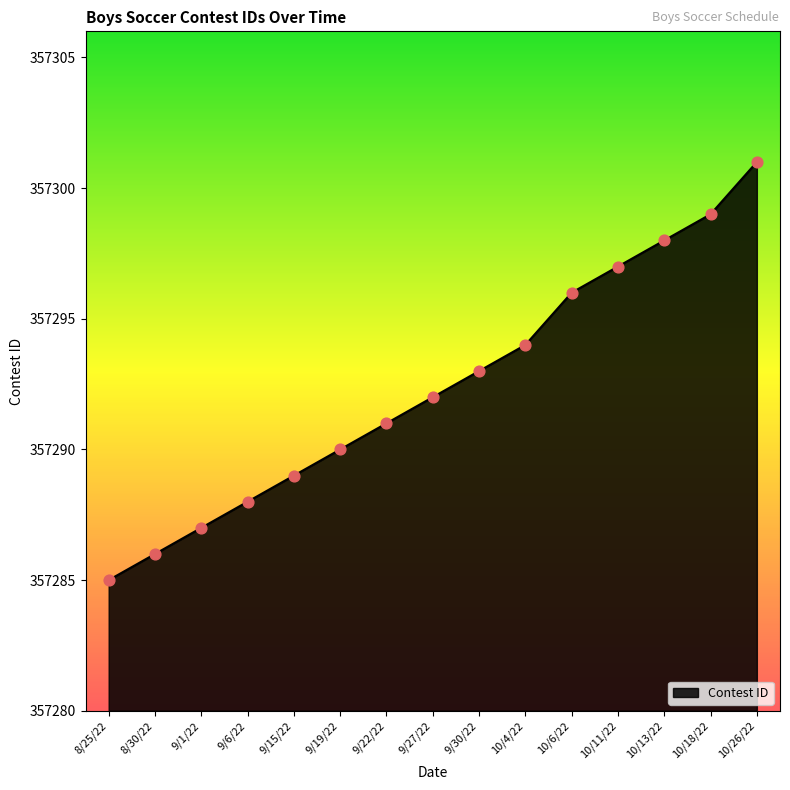

Between 10/4/22 and 8/25/22, which is larger?

10/4/22